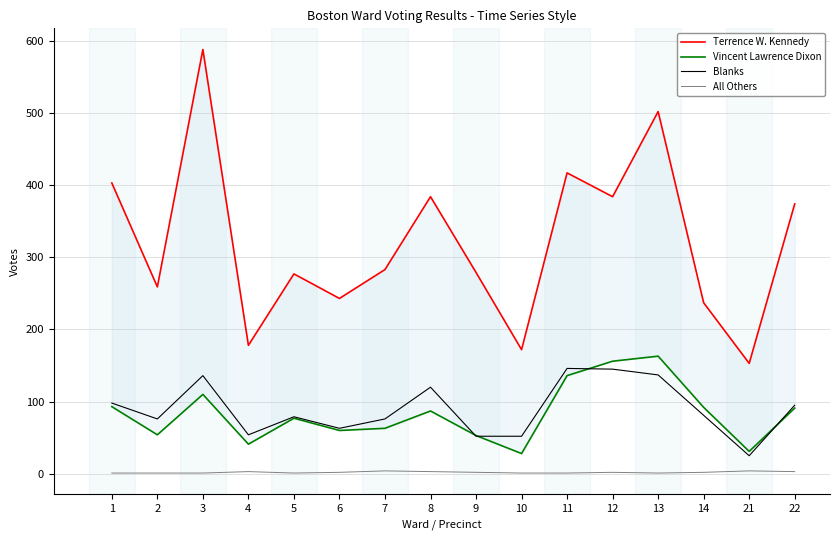

Reading left to right, what are all the values shown in this chart?

Terrence W. Kennedy: 1=403	2=259	3=588	4=178	5=277	6=243	7=283	8=384	9=279	10=172	11=417	12=384	13=502	14=237	21=153	22=374
Vincent Lawrence Dixon: 1=93	2=54	3=110	4=41	5=77	6=60	7=63	8=87	9=53	10=28	11=136	12=156	13=163	14=92	21=31	22=91
Blanks: 1=98	2=76	3=136	4=54	5=79	6=63	7=76	8=120	9=52	10=52	11=146	12=145	13=137	14=81	21=25	22=95
All Others: 1=1	2=1	3=1	4=3	5=1	6=2	7=4	8=3	9=2	10=1	11=1	12=2	13=1	14=2	21=4	22=3